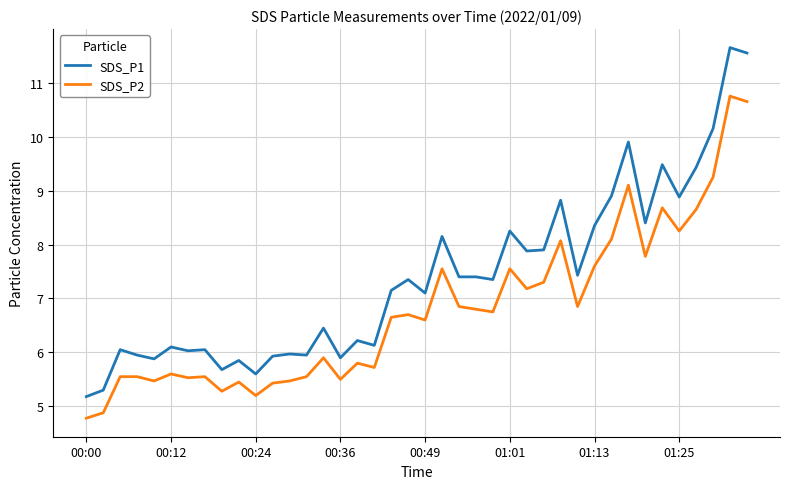

How many lines are shown in the chart?

2